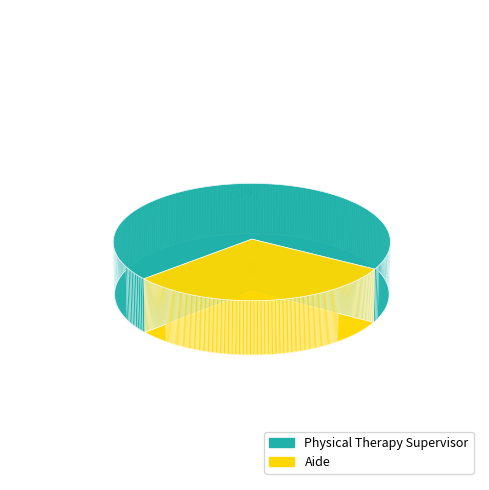

To the nearest percent, what percentage of the pie is Physical Therapy Supervisor?

70%